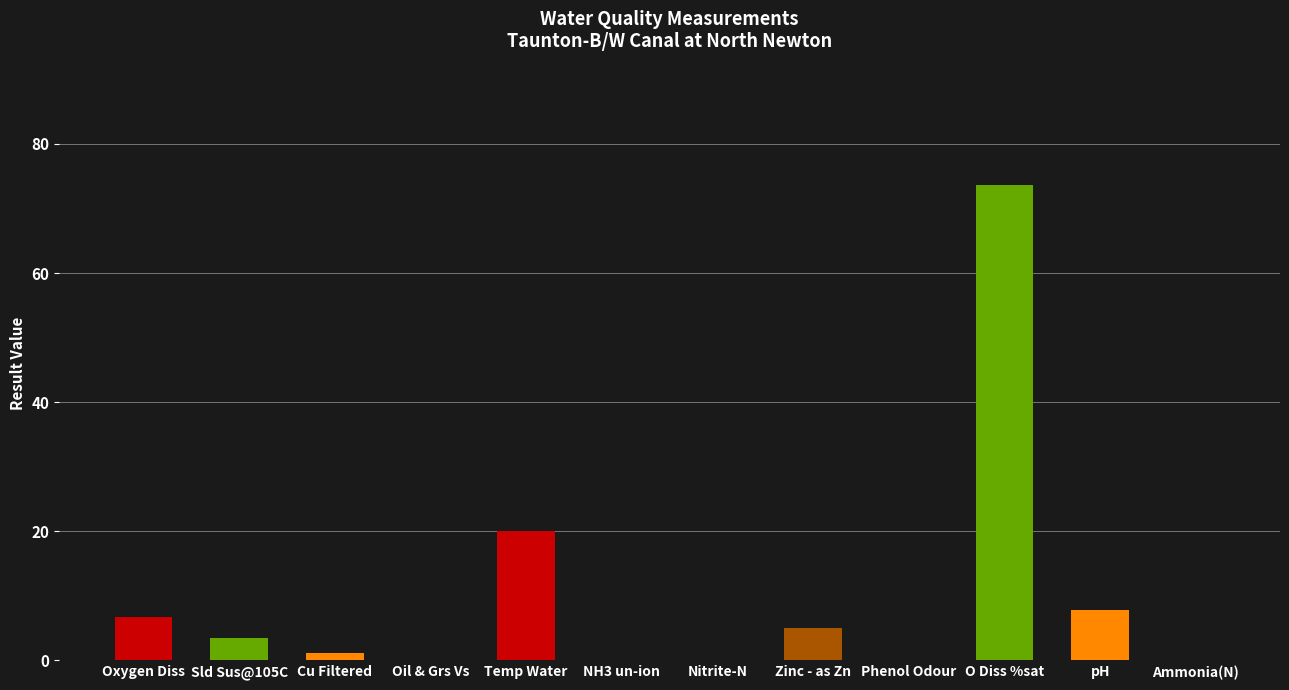

What is the sum of the values at Phenol Odour and Oxygen Diss?

6.7